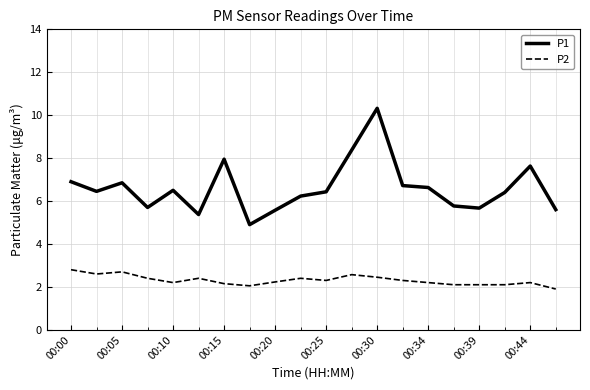

How many values in the P1 series exceed 6?

13